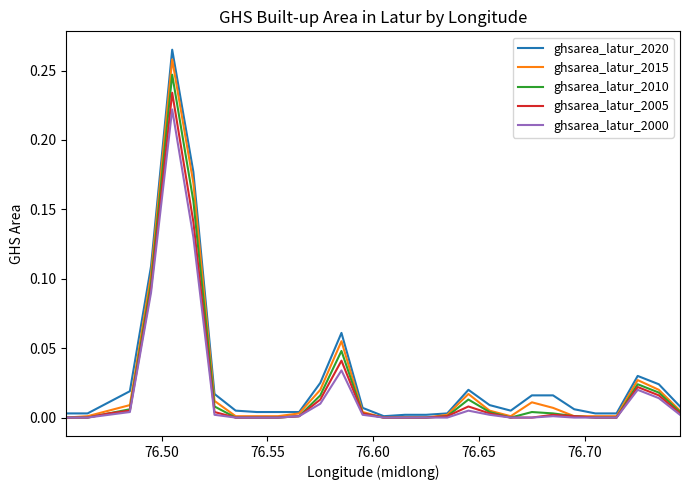

Which series has the widest spread of values?

ghsarea_latur_2020